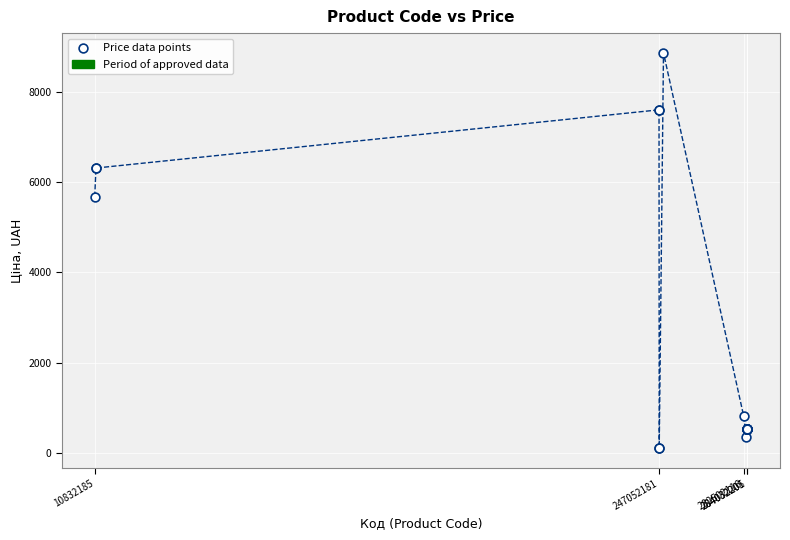

What Y value in the scatter plot is closest to 4485?

5673.8